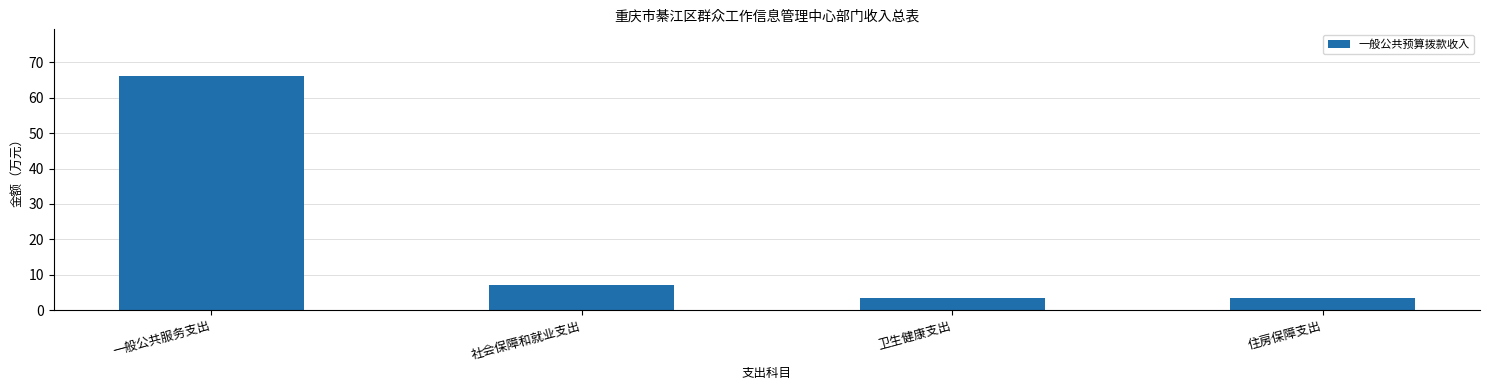

What is the ratio of the value at 社会保障和就业支出 to the value at 住房保障支出?

2.0